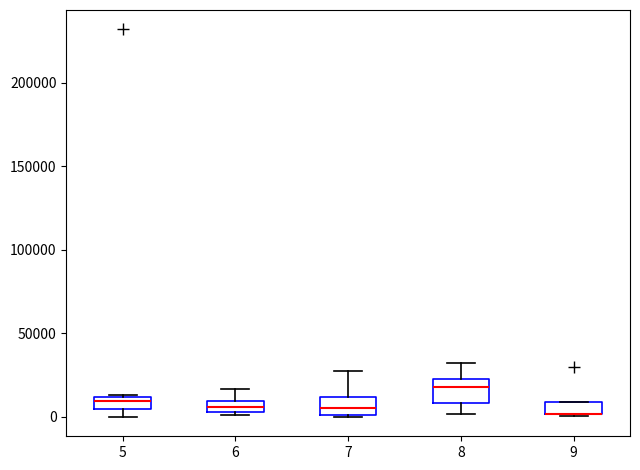

Where is the lower edge of the box at x = 5 on the y-axis? The values are not printed on the chart, so give them approximately, as read against the axis.

5000